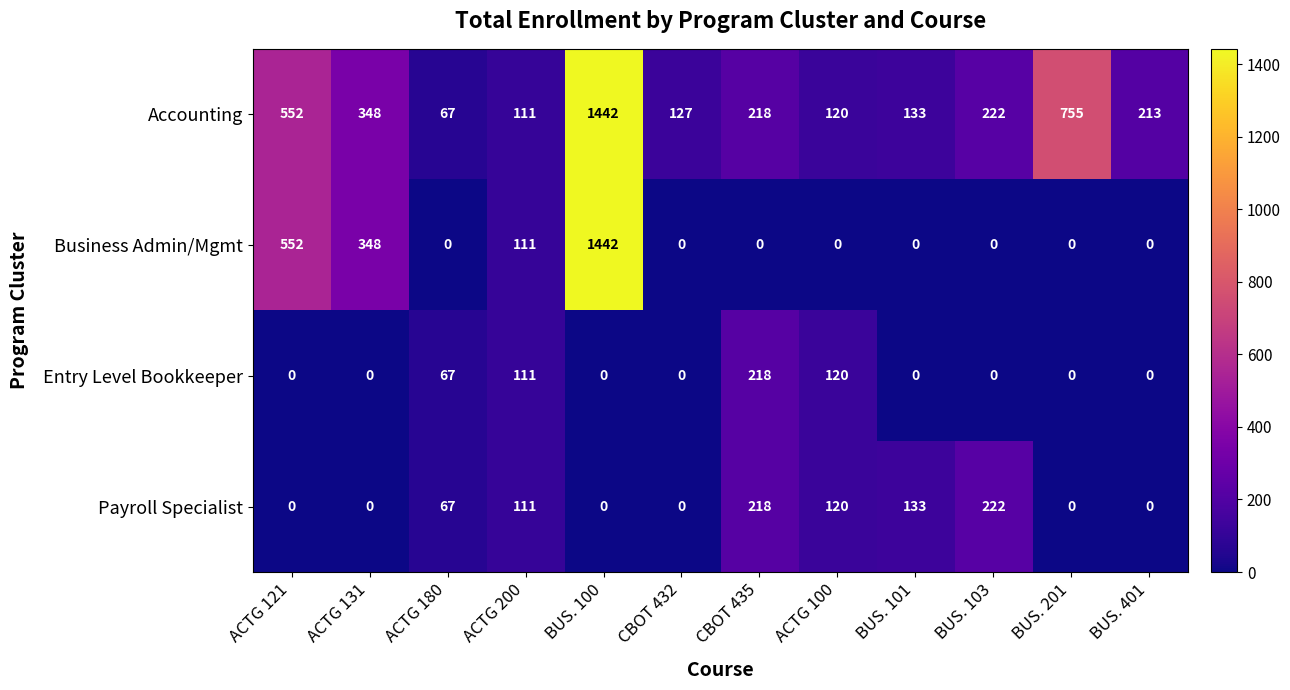

What is the sum of all Payroll Specialist values?

871